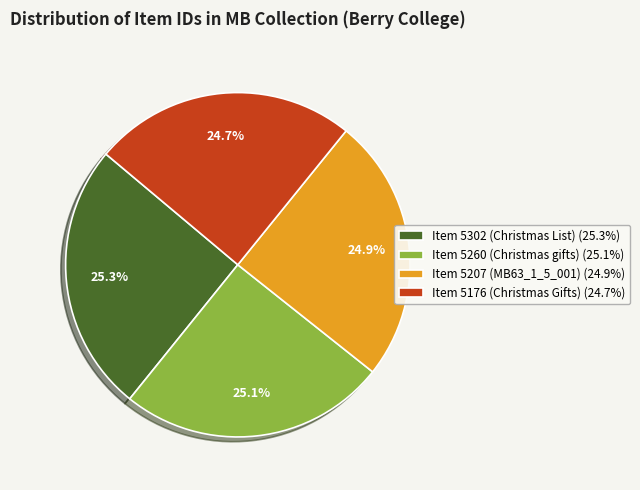

To the nearest percent, what portion does Item 5207 (MB63_1_5_001) represent?

25%